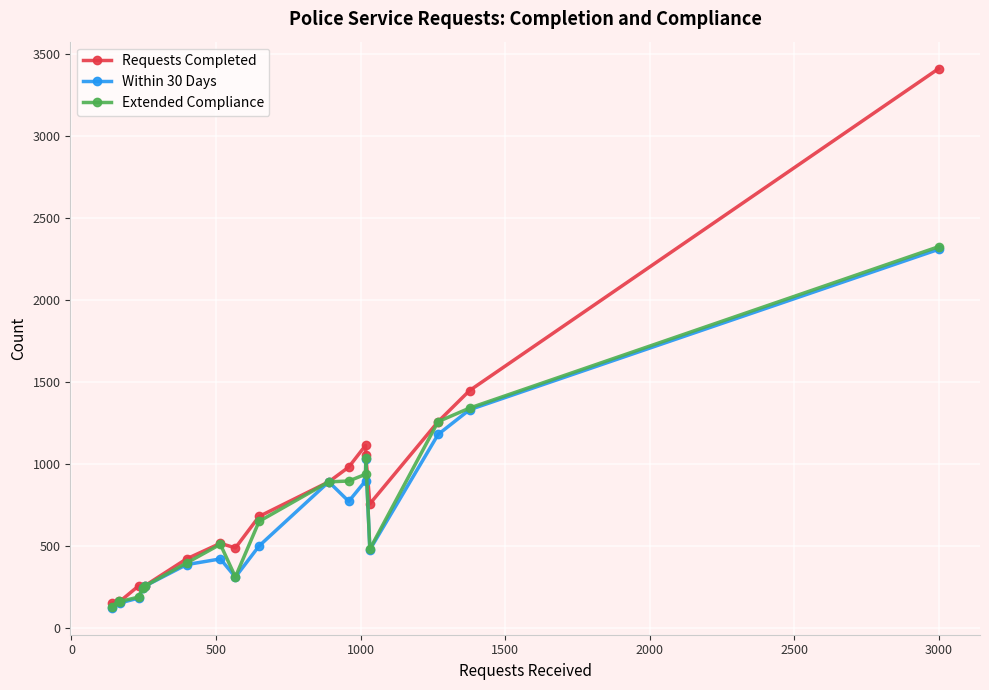

What is the value of the Within 30 Days point at the 8th from the left?

420